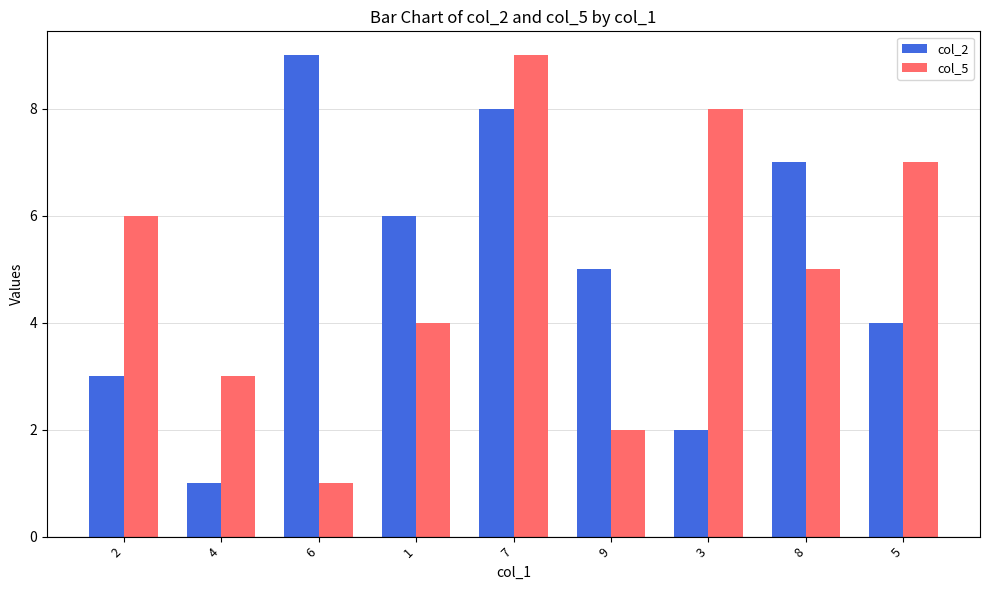

What is the maximum value shown in the chart?

9